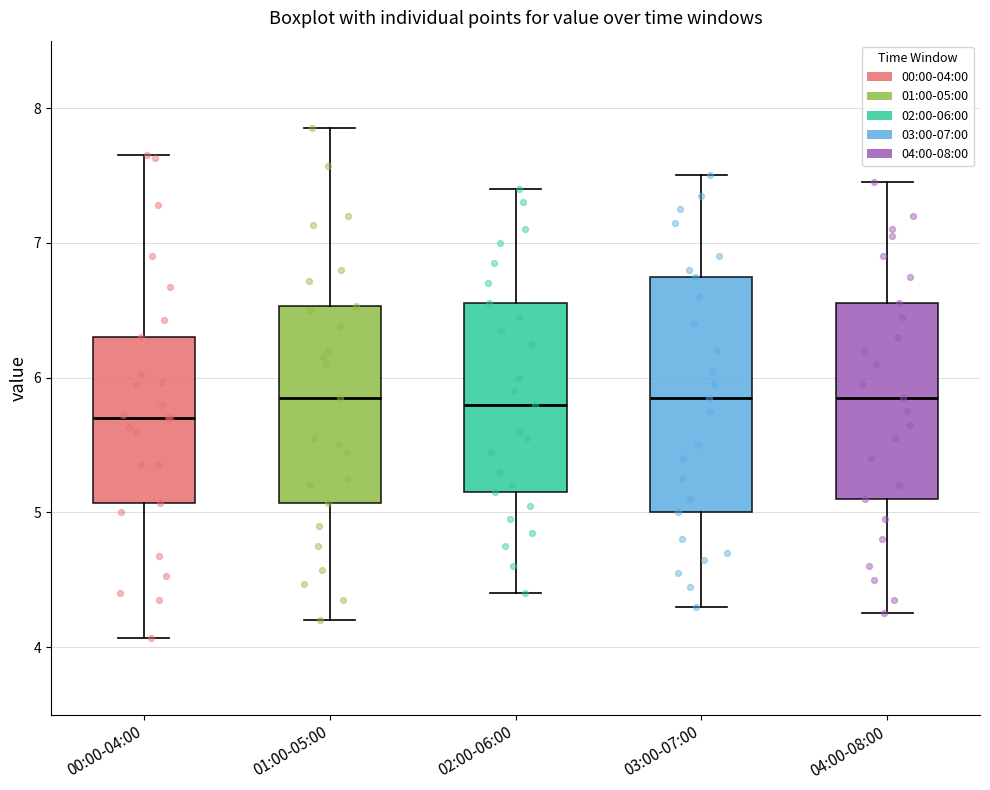

Where does the upper whisker of the box for 04:00-08:00 end on the y-axis? The values are not printed on the chart, so give them approximately, as read against the axis.

7.5